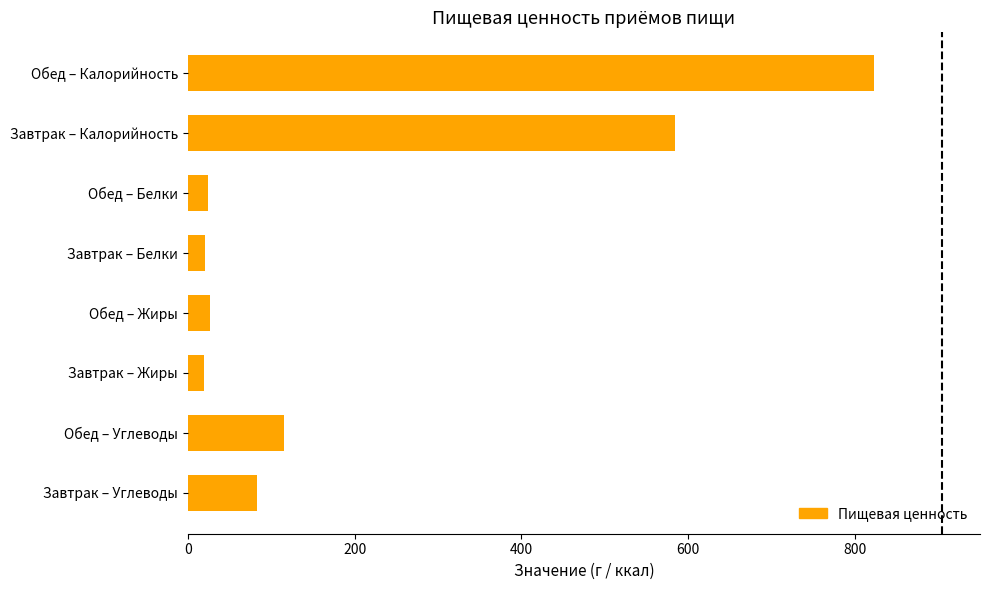

What is the greatest value displayed?

822.7